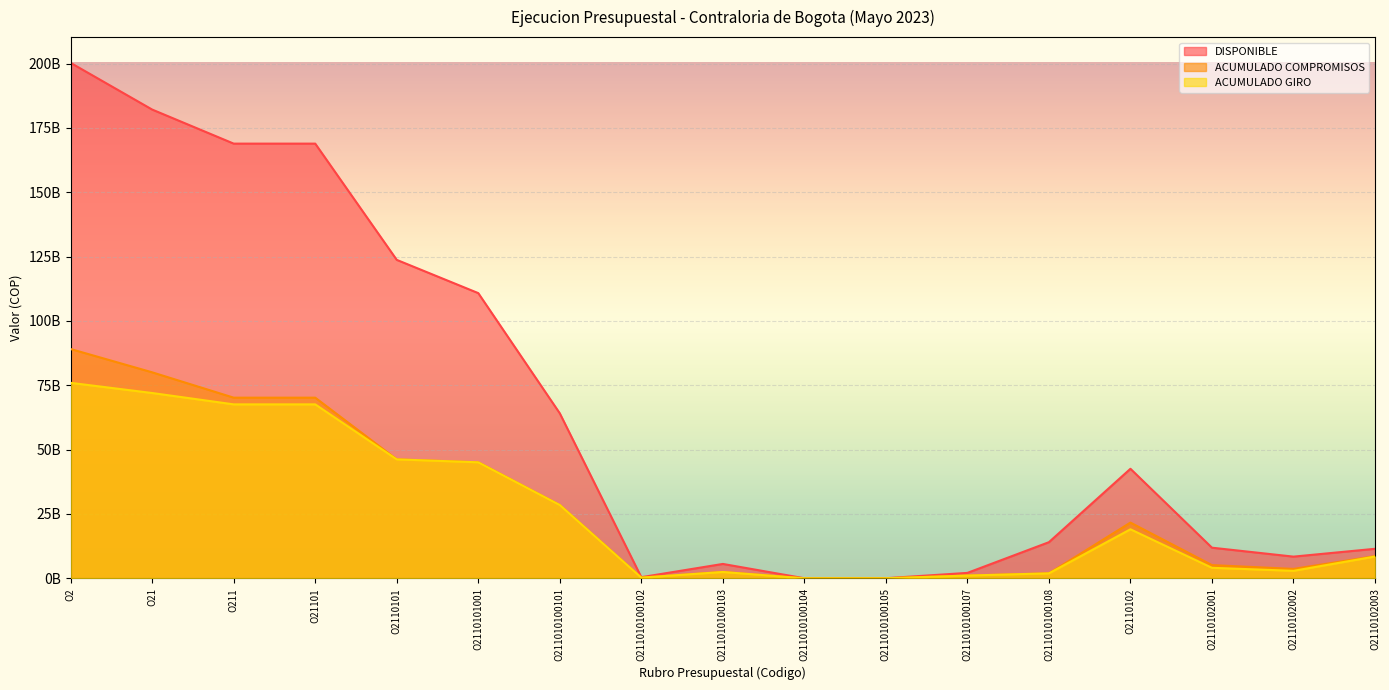

How many lines are shown in the chart?

3